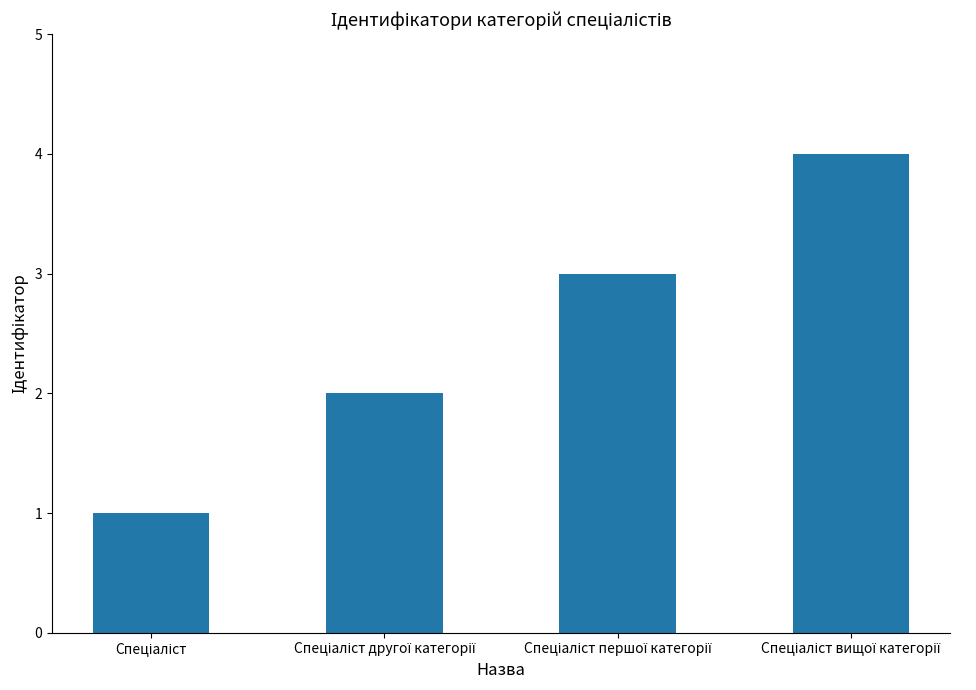

How many data points are less than 3?

2